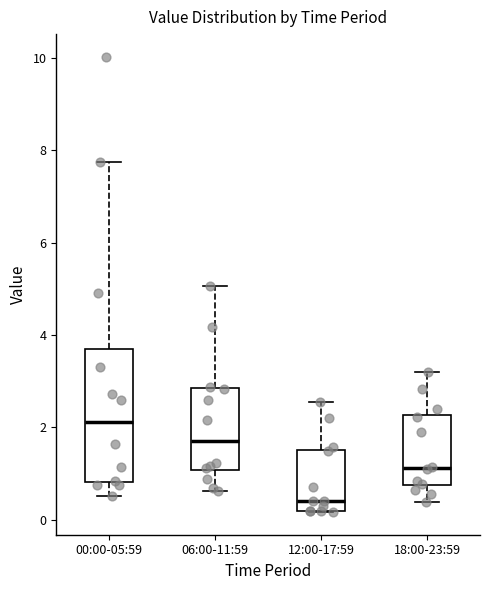

Which box is the tallest, from its lower edge to its upper edge?

00:00-05:59